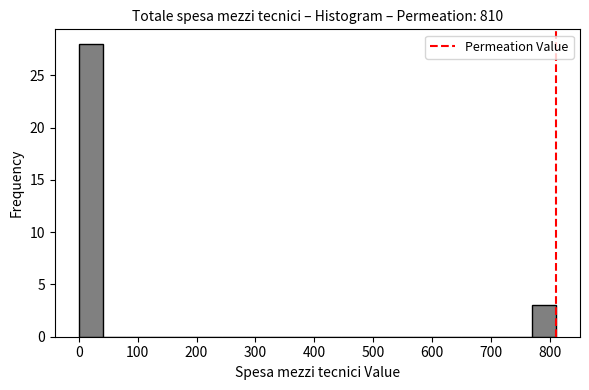

What is the height of the bar covering 770 to 810 on the x-axis? Neither the bar edges nor the heights are printed on the chart, so give them approximately, as read against the axes.

3